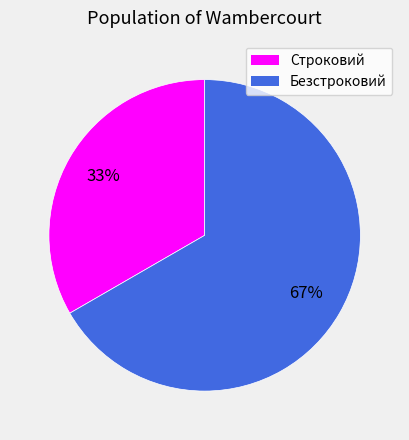

Which category has the smallest portion of the pie?

Строковий